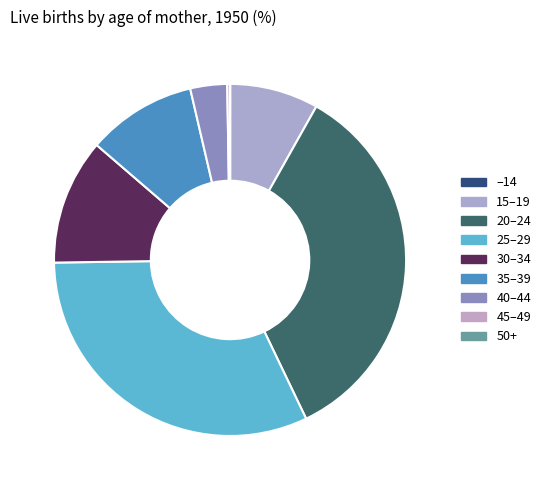

What is the smallest slice in the pie chart?

50+